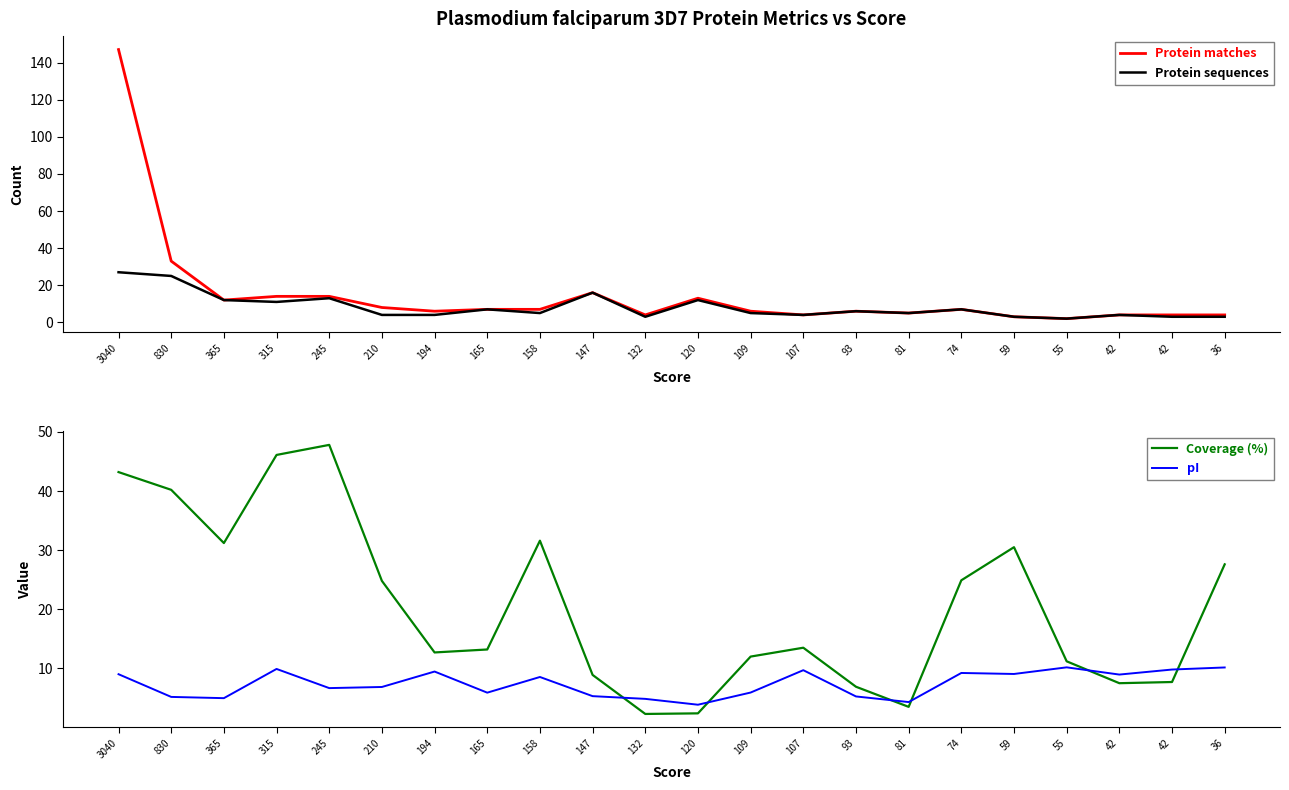

At which label does Coverage (%) first exceed 13?

3040